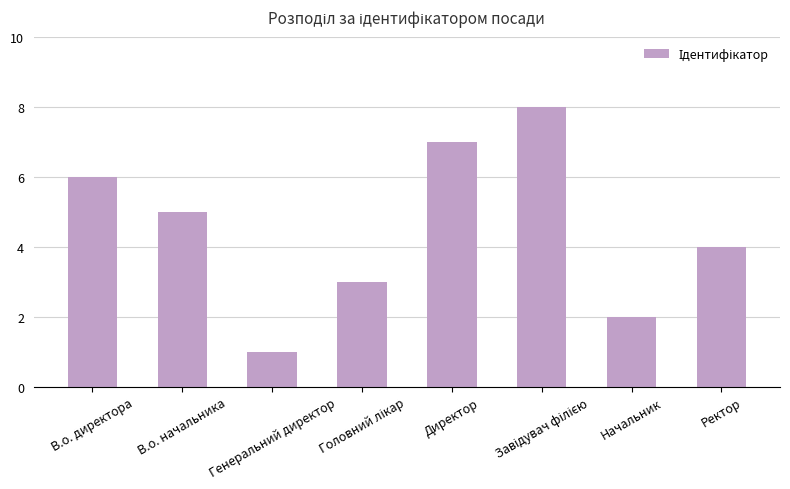

What is the difference between the values at Ректор and В.о. начальника?

1